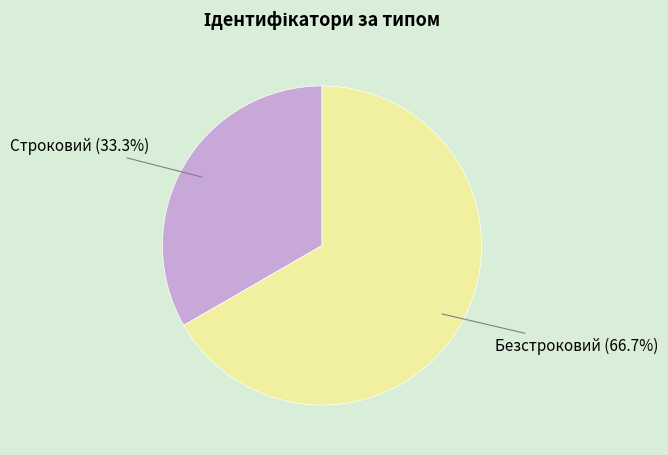

Which slice is the largest?

Безстроковий